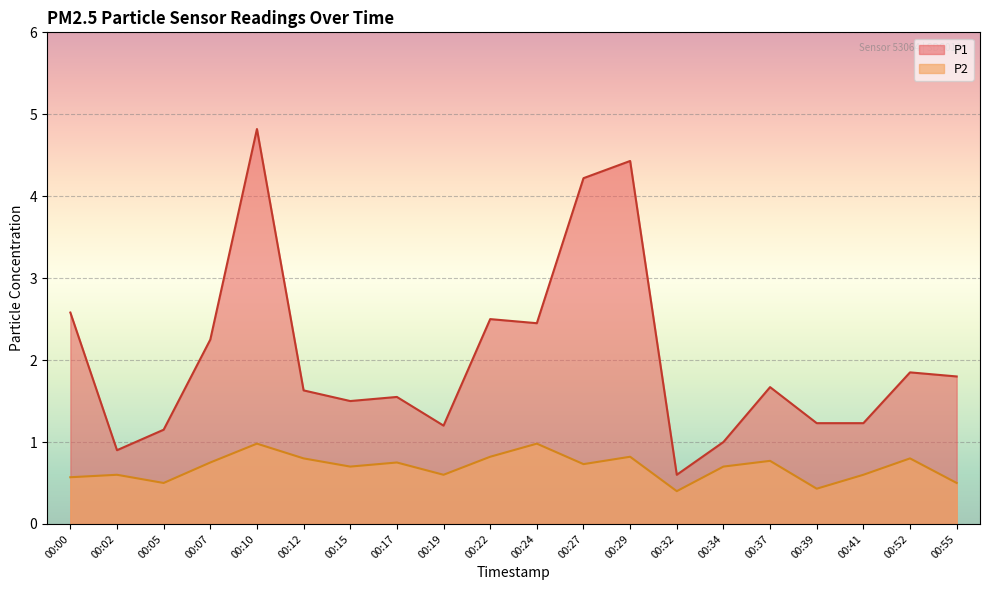

Which has a higher value, 00:22 or 00:27?

00:27